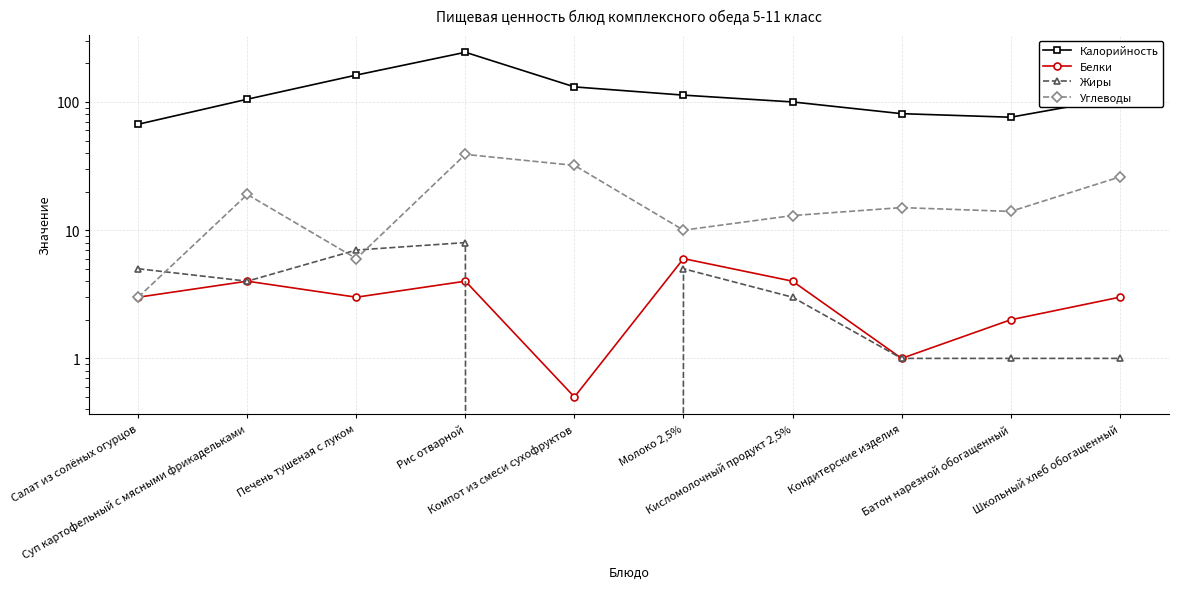

At Молоко 2,5%, list the series in order from largest to smallest.

Калорийность, Углеводы, Белки, Жиры